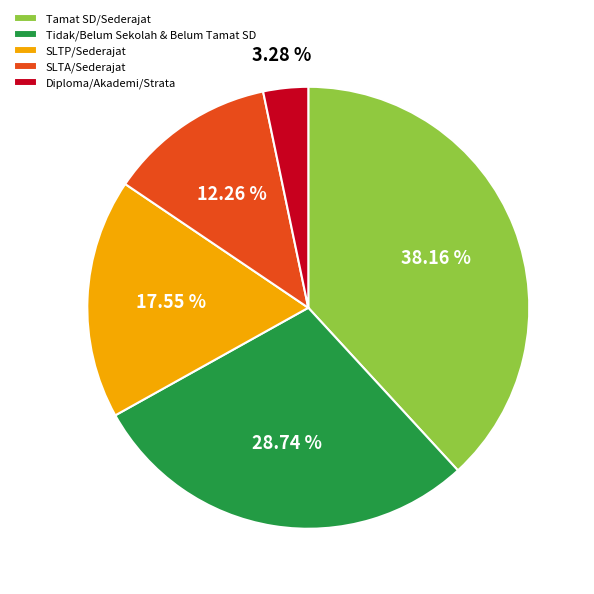

Do Tidak/Belum Sekolah & Belum Tamat SD and SLTA/Sederajat together represent more than half of the pie?

No